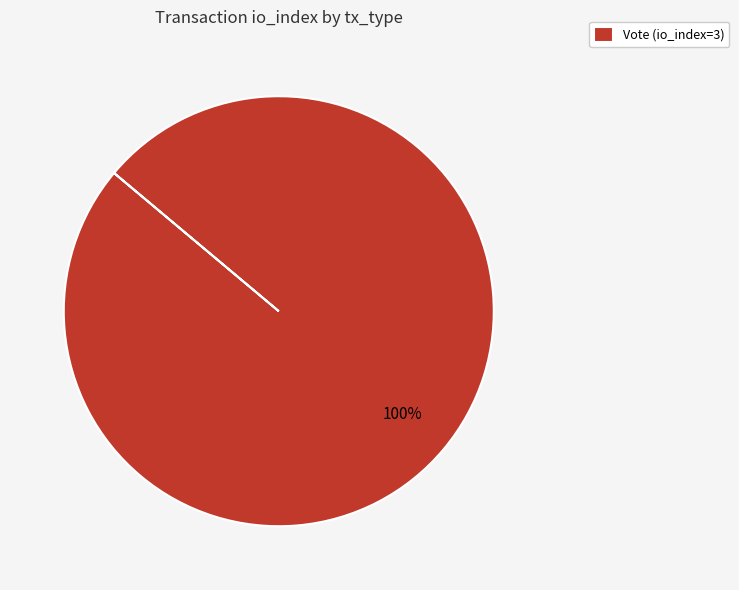

Is it true that Vote (io_index=3) is 100% of the pie?

True